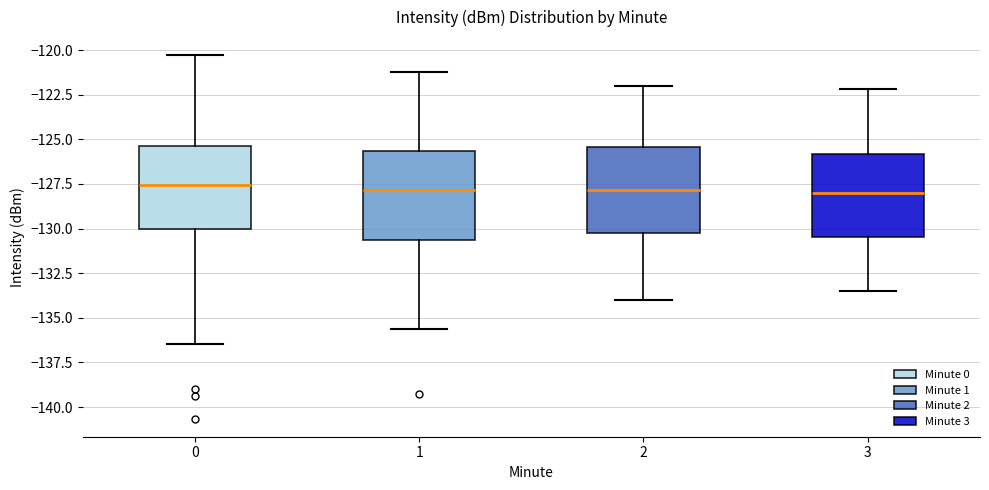

Reading left to right, transcribe this box plot: for each box, give where its median line is, the range the box spans, and where its two whiskers end, as read against the y-axis. The values are not printed on the chart, so give them approximately, as read against the axis.

0: median -127.5, box -130.0 to -125.5, whiskers -136.5 to -120.5
1: median -128.0, box -130.5 to -125.5, whiskers -135.5 to -121.0
2: median -128.0, box -130.5 to -125.5, whiskers -134.0 to -122.0
3: median -128.0, box -130.5 to -126.0, whiskers -133.5 to -122.0